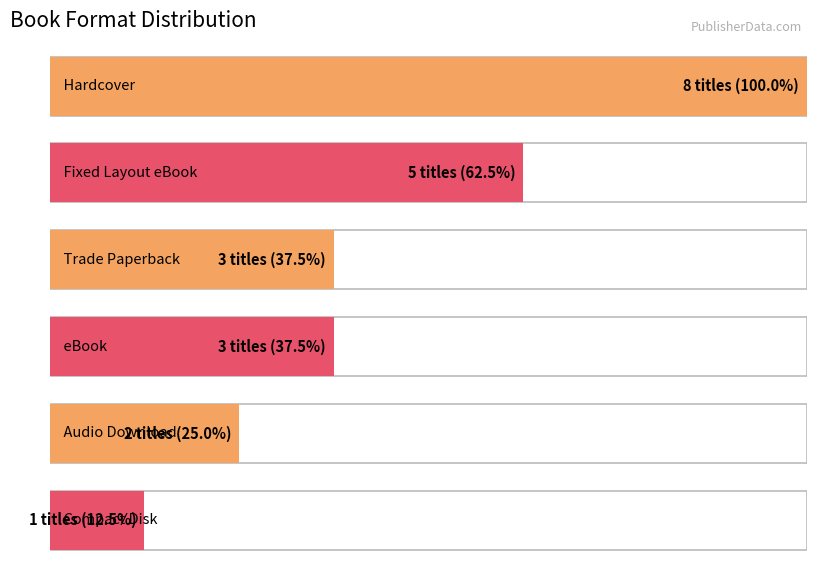

What is the label of the 5th bar from the right?

Trade Paperback